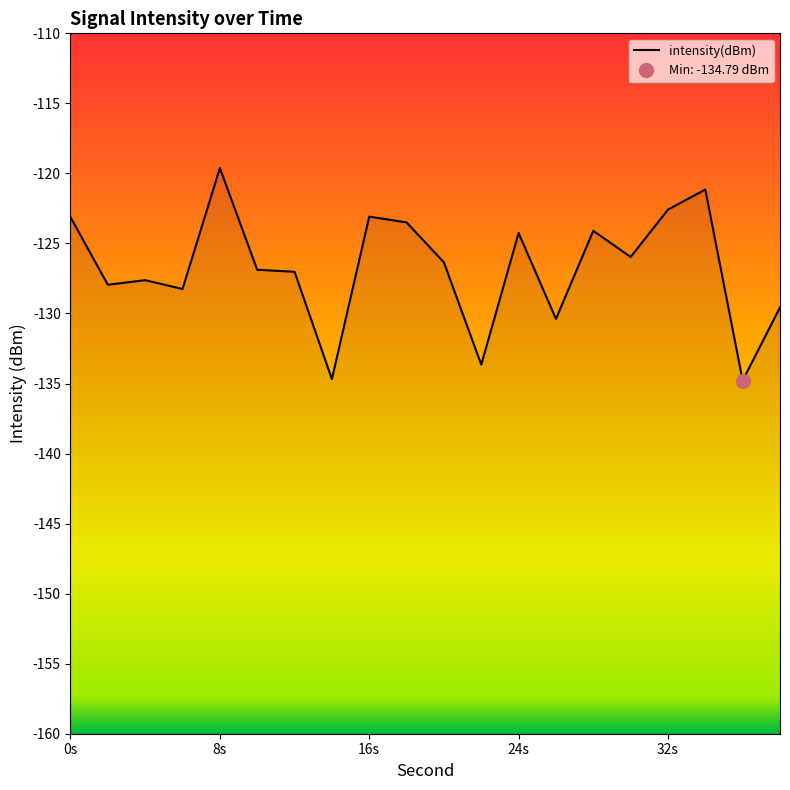

What is the difference between the second highest and minimum values?

13.6